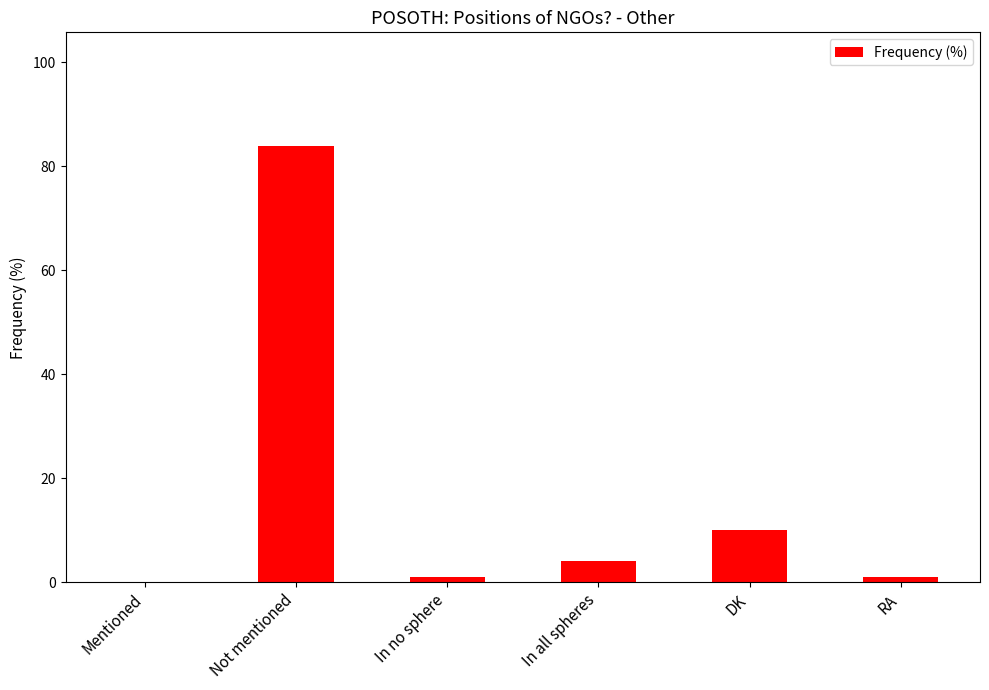

Reading right to left, what are all the values shown in this chart?

RA=1	DK=10	In all spheres=4	In no sphere=1	Not mentioned=84	Mentioned=0